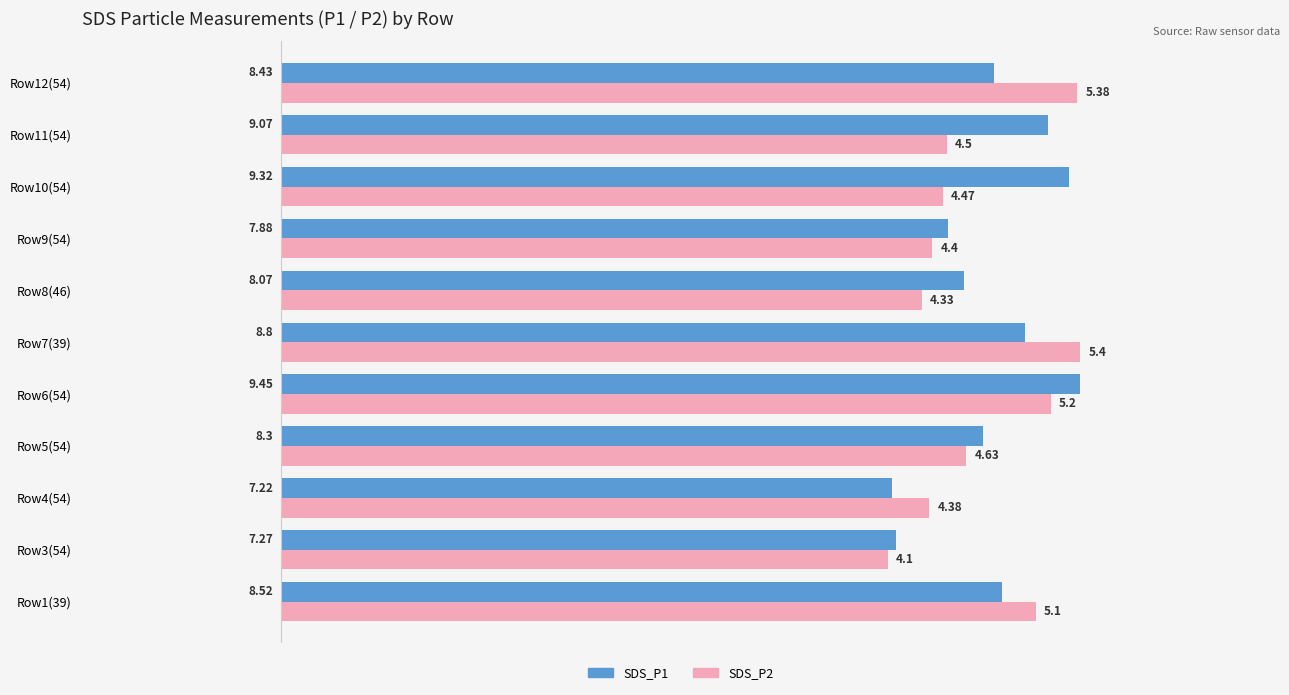

Rank the series by their maximum value, from highest to lowest.

SDS_P1, SDS_P2